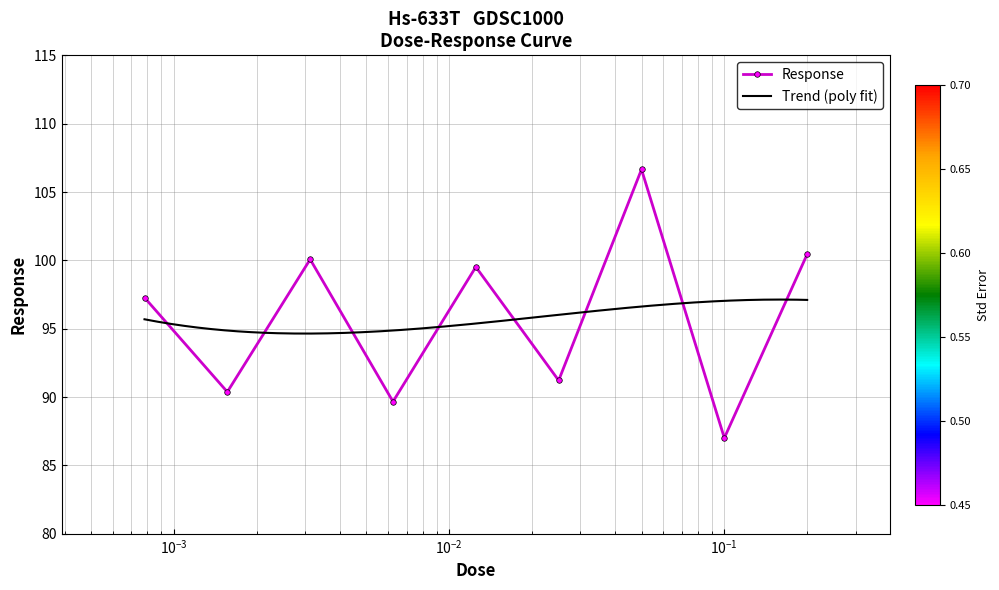

How many interior local valleys does the Response series have?

4